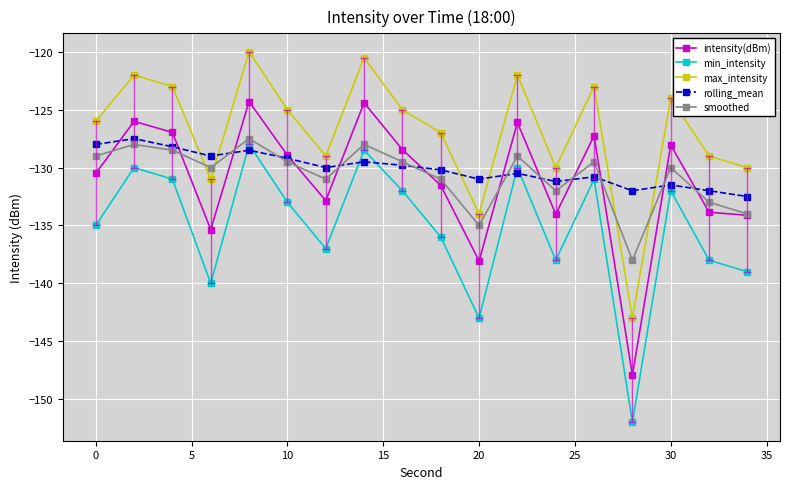

Which series has the largest total across all categories?

max_intensity